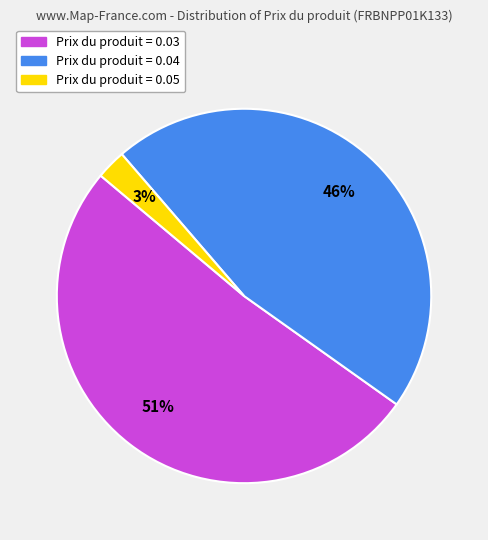

How many slices are in this pie chart?

3